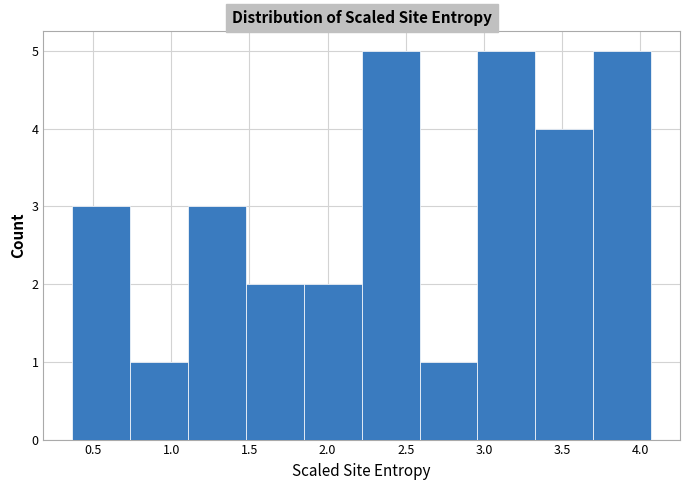

What is the height of the bar covering 1.50 to 1.85 on the x-axis? Neither the bar edges nor the heights are printed on the chart, so give them approximately, as read against the axes.

2